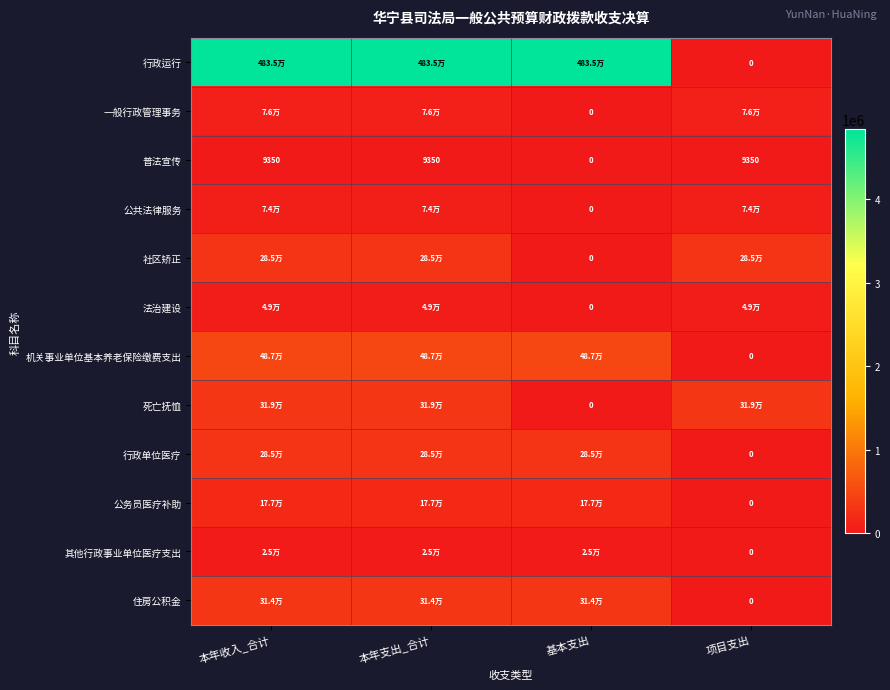

The value of 其他行政事业单位医疗支出 at 本年收入_合计 is 24899.7. True or false?

True